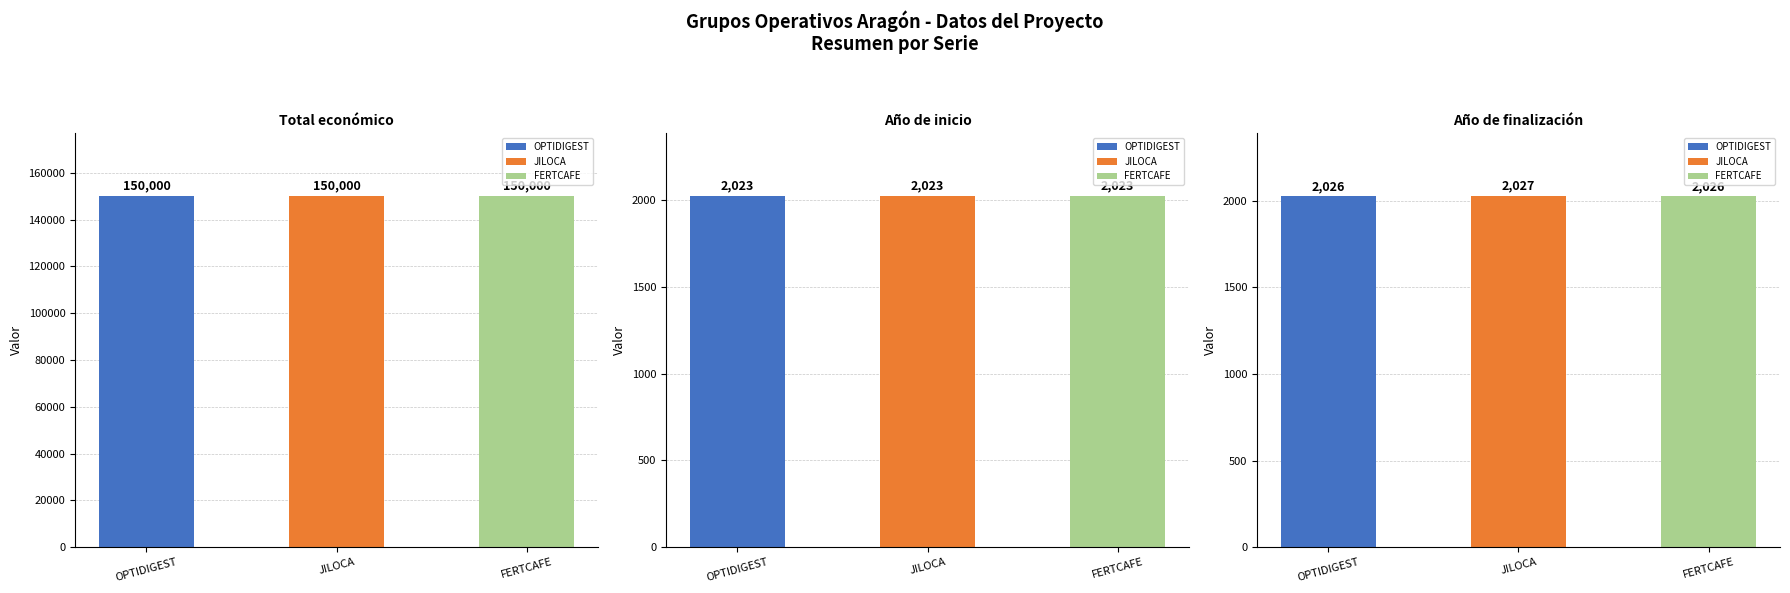

Is it true that Año de finalización equals 2026 at FERTCAFE?

True